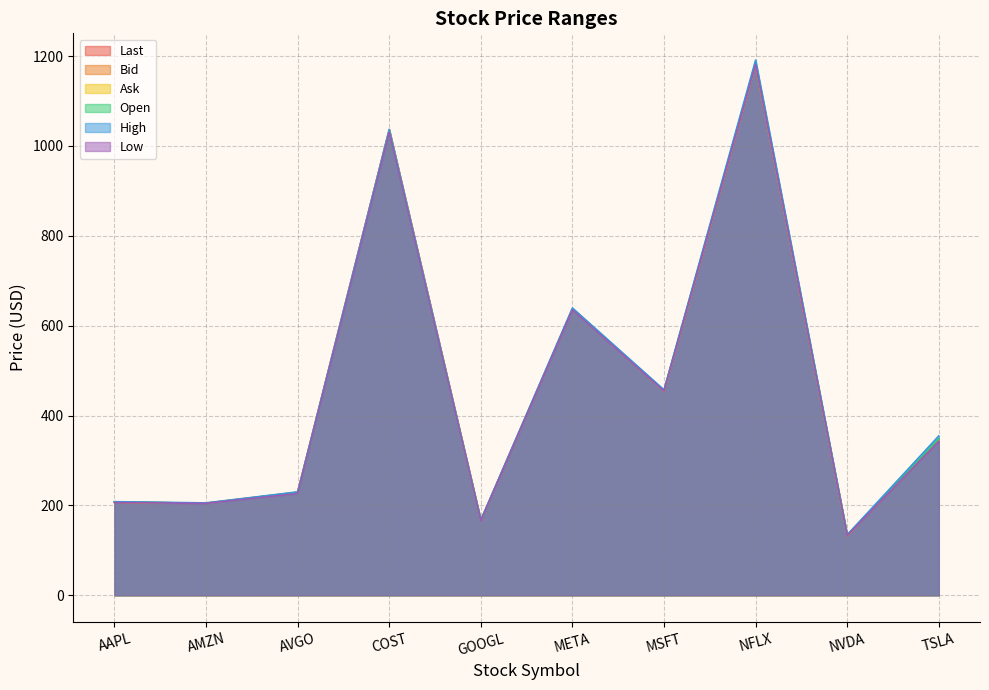

What is the sum of all Last values?

4595.0